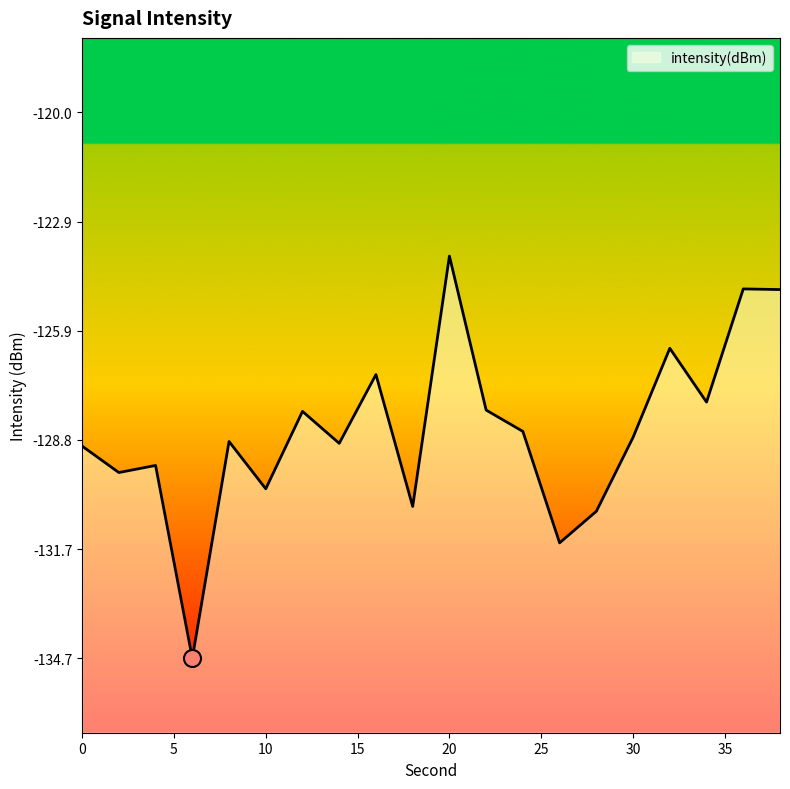

What is the change in value from 6 to 36?

+9.9